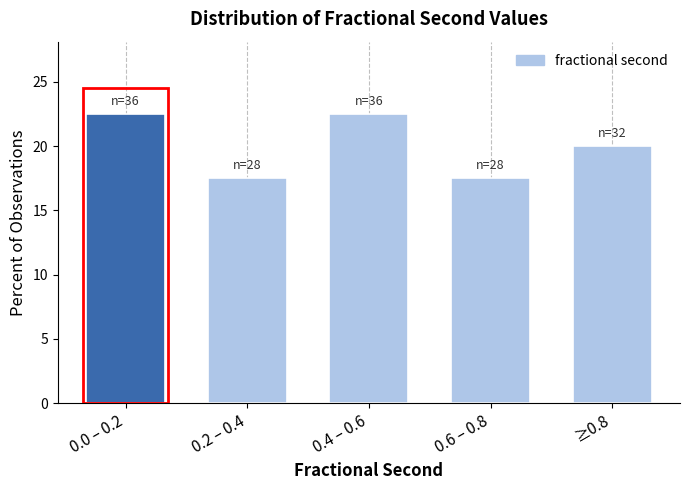

Reading left to right, extract all data points from this chart.

0.0 – 0.2=22.5	0.2 – 0.4=17.5	0.4 – 0.6=22.5	0.6 – 0.8=17.5	≥0.8=20.0